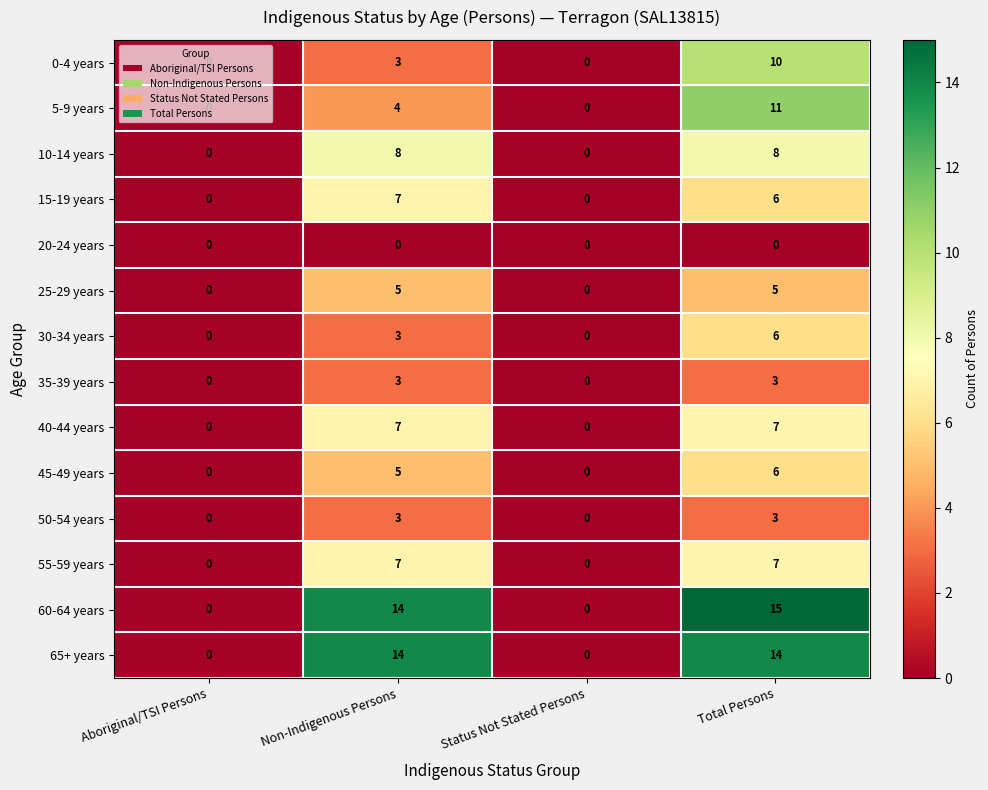

At which label is 0-4 years closest to 5?

Non-Indigenous Persons